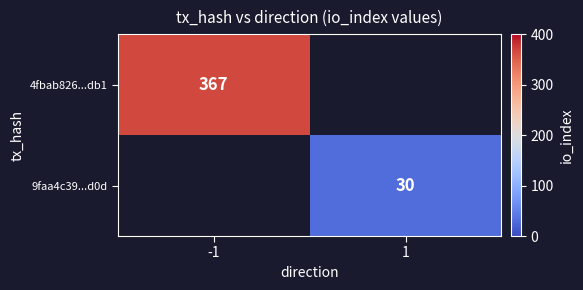

The 4fbab826...db1 series shows 367 at -1. True or false?

True